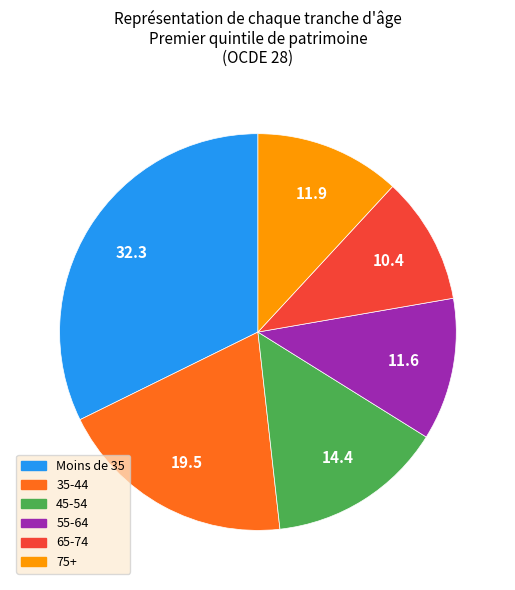

Does any single category account for the majority?

No